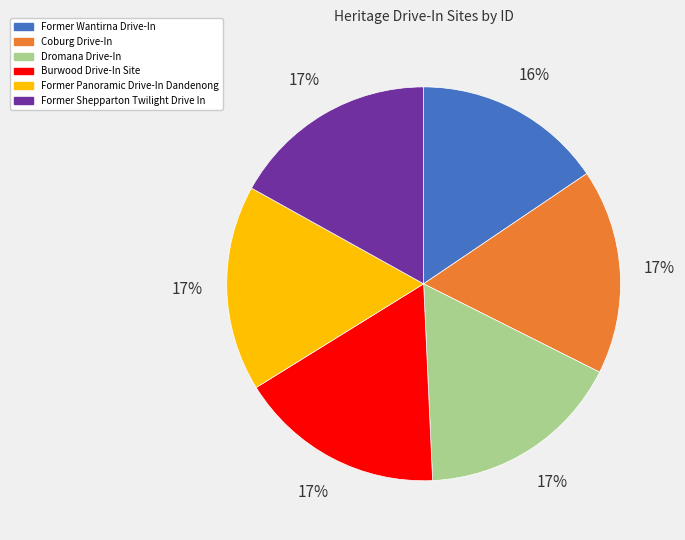

What is the ratio of the value at Former Panoramic Drive-In Dandenong to the value at Former Wantirna Drive-In?

1.1